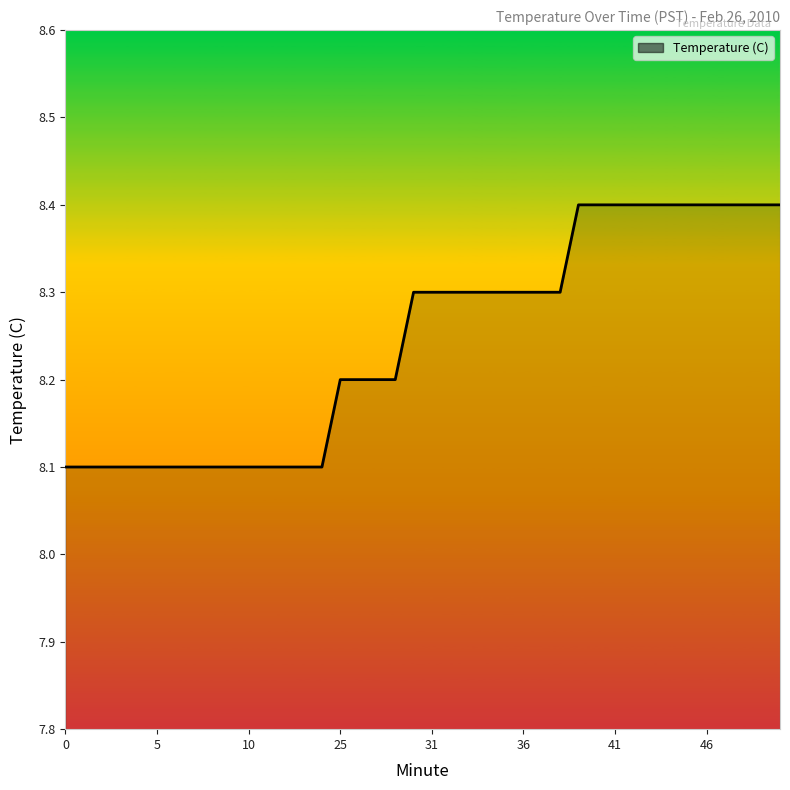

How many lines are shown in the chart?

1